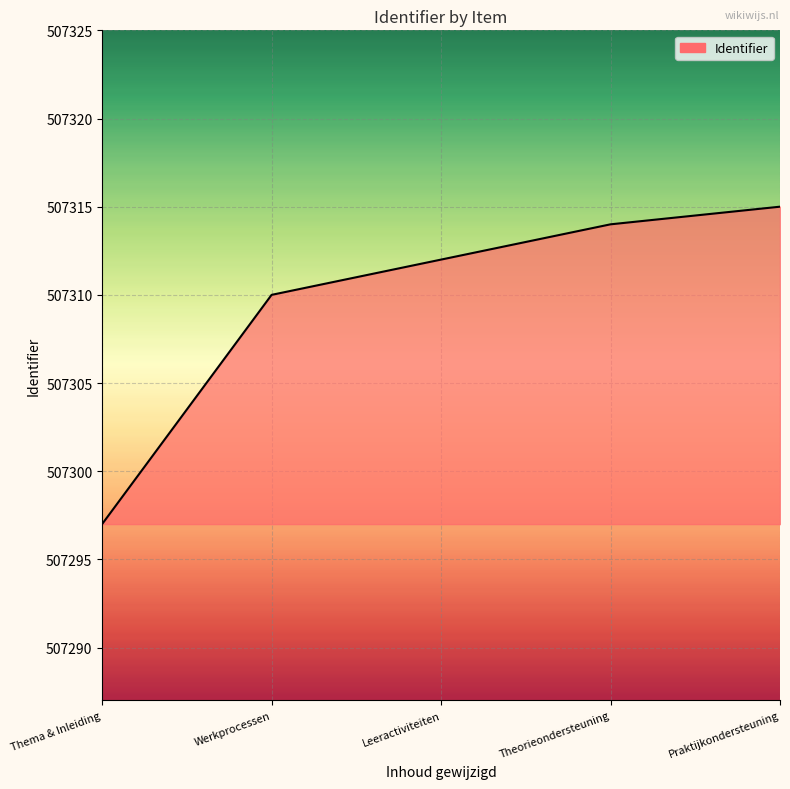

At which label is the value closest to 507306?

Werkprocessen